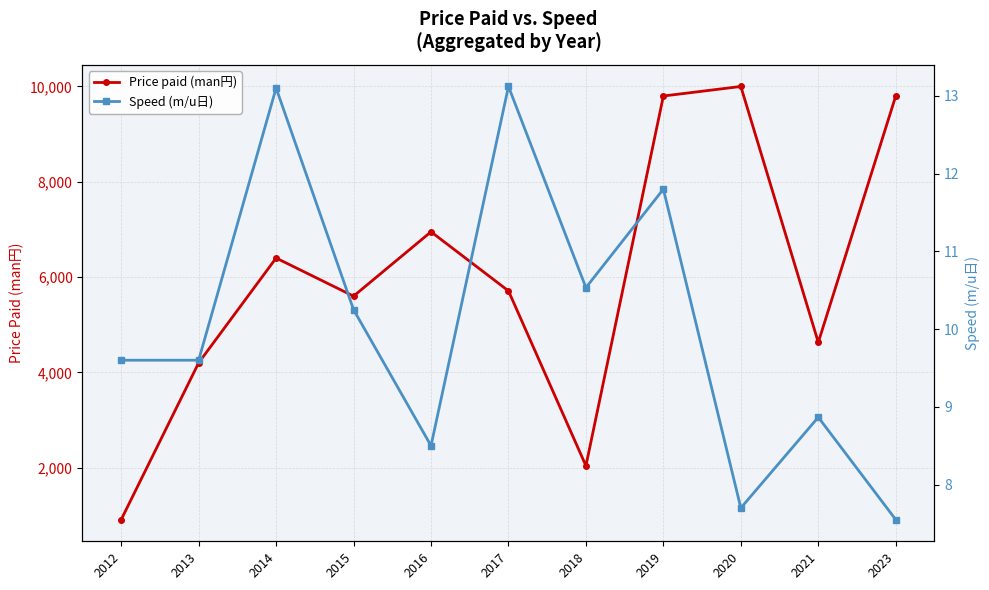

How many lines are shown in the chart?

2